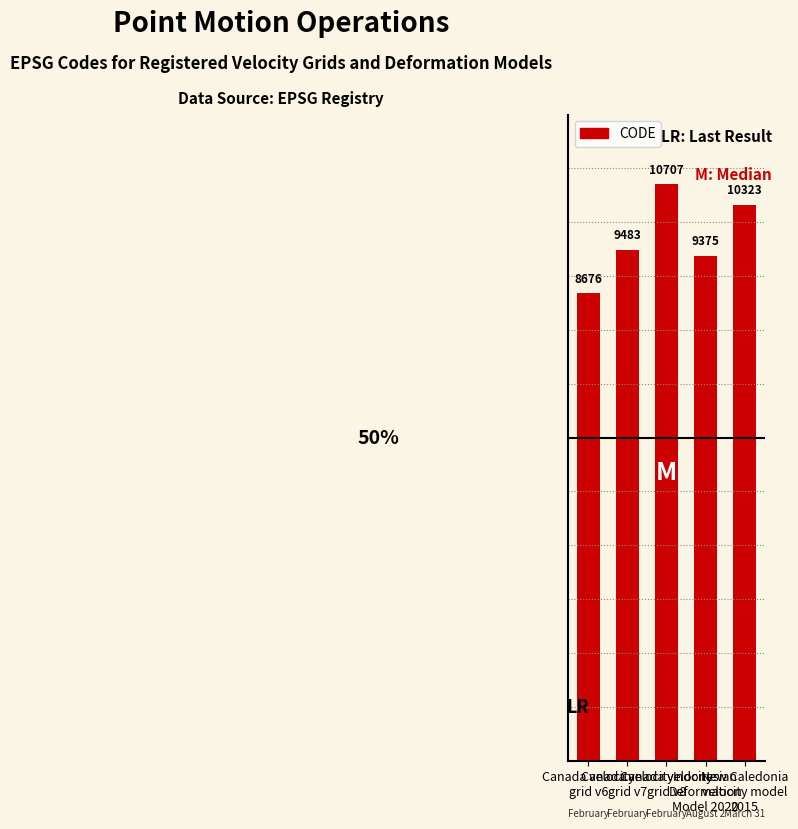

What is the greatest value displayed?

10707